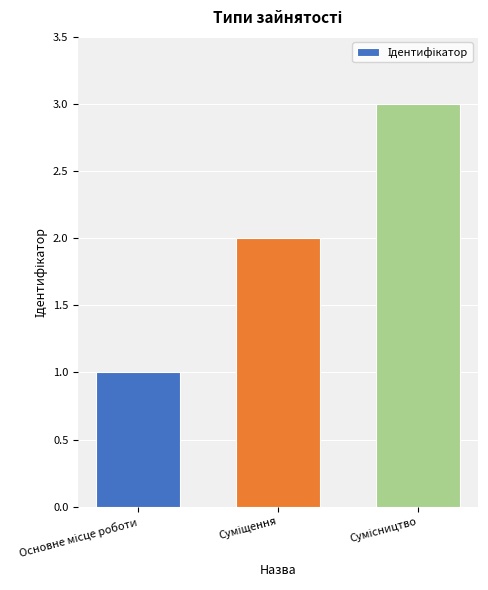

Reading left to right, extract all data points from this chart.

1	2	3